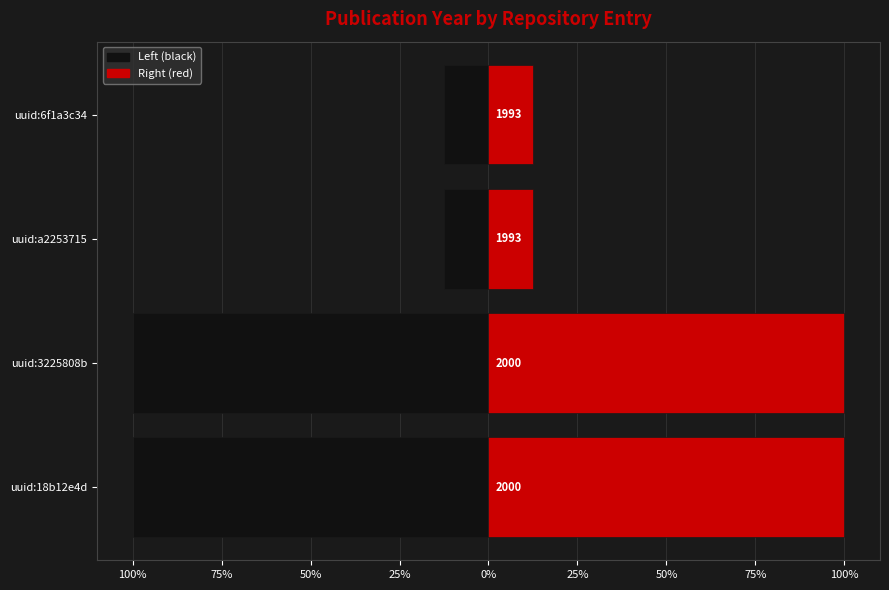

What is the value of the Left (black) bar at the 4th from the left?

-12.5